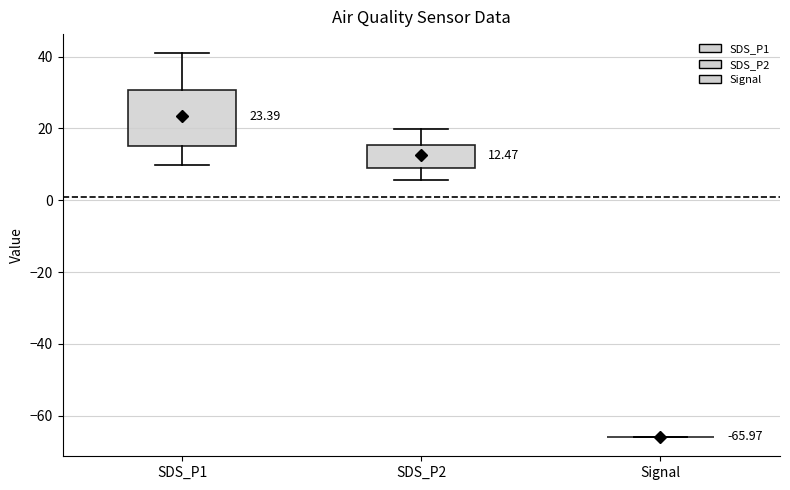

Comparing the boxes themselves (not the whiskers), which one is the tallest?

SDS_P1